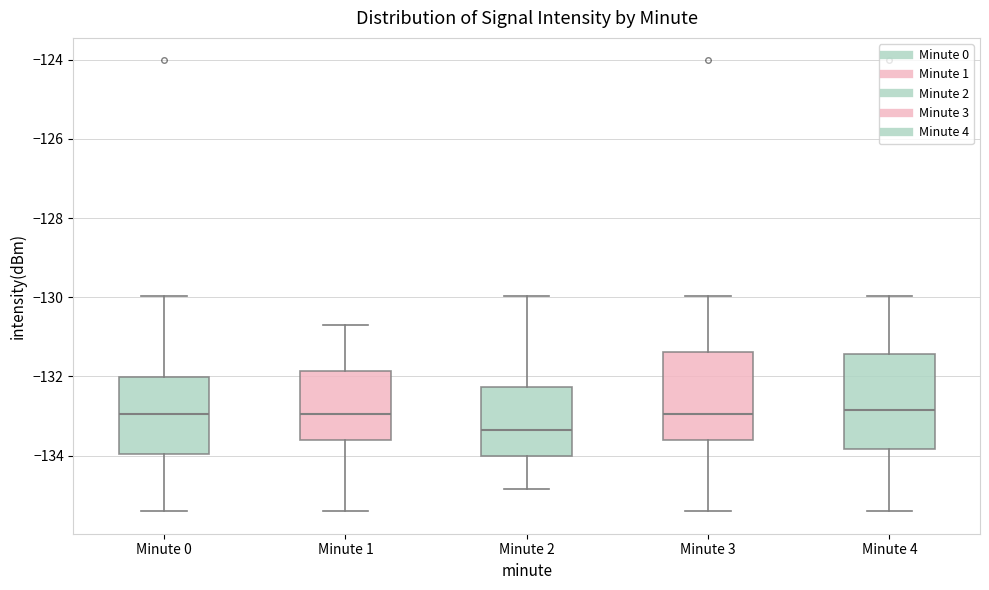

Which box has the lowest median line?

Minute 2